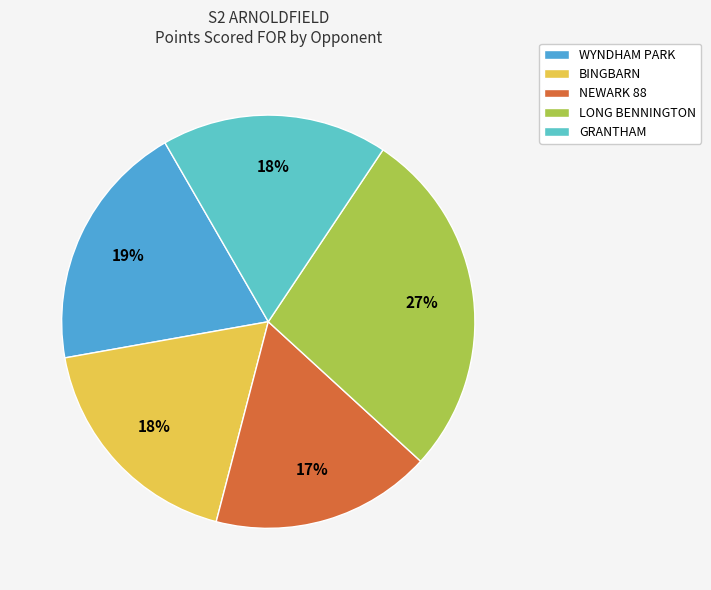

To the nearest percent, what is the difference between the largest and smallest slice percentages?

10%